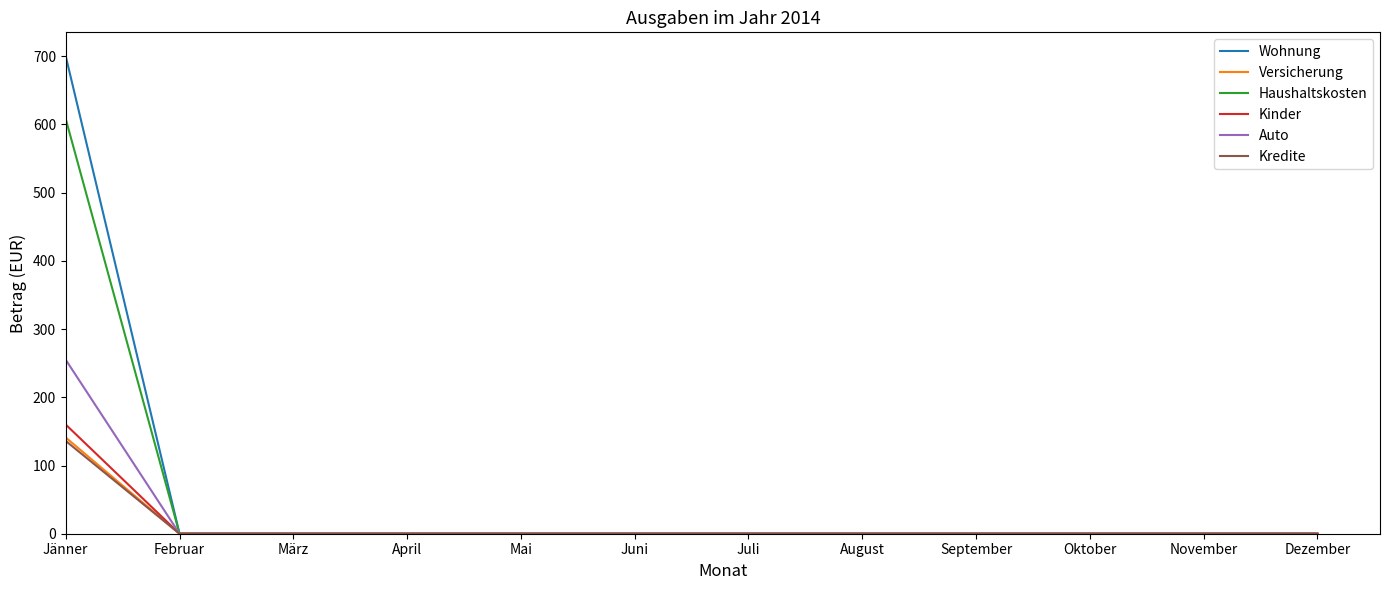

At which category is the sum across all series the highest?

Jänner